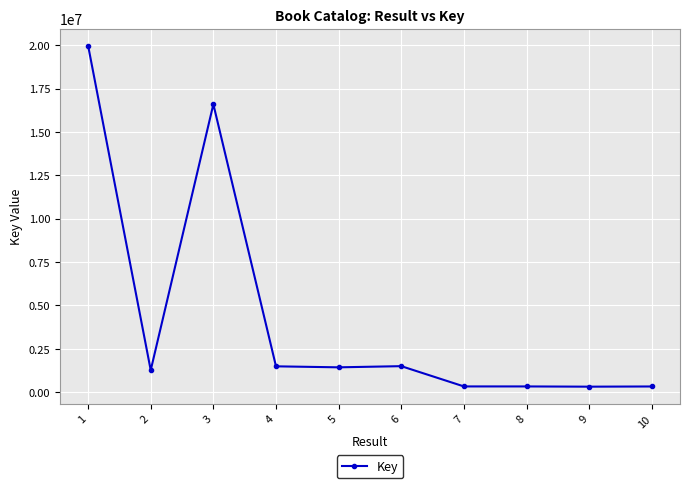

Is it true that the value at 10 is 323944?

True